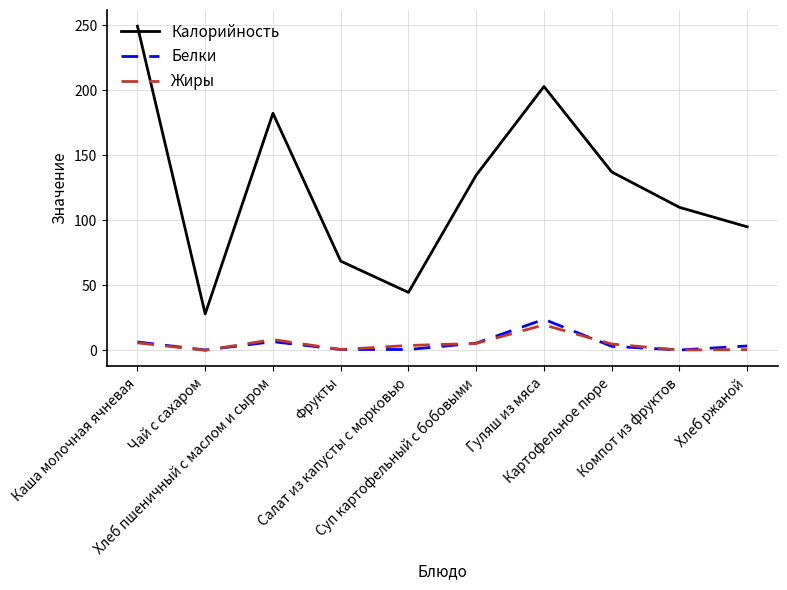

True or false: Белки and Калорийность cross at least once.

False